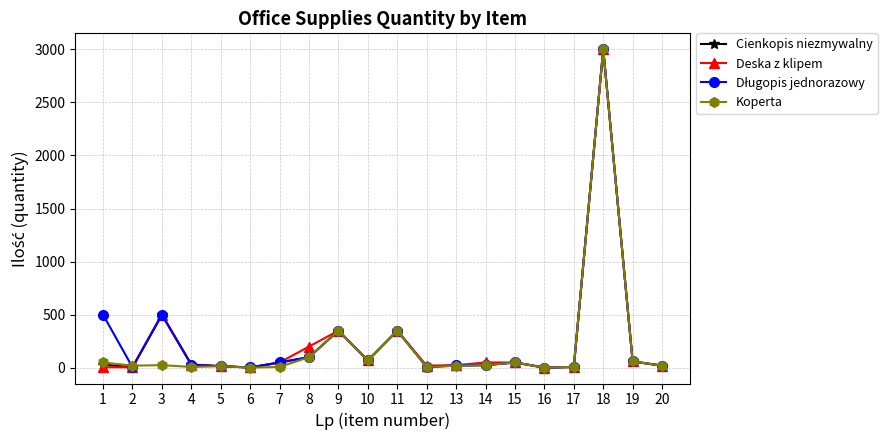

At which category does Cienkopis niezmywalny reach its first local peak?

3